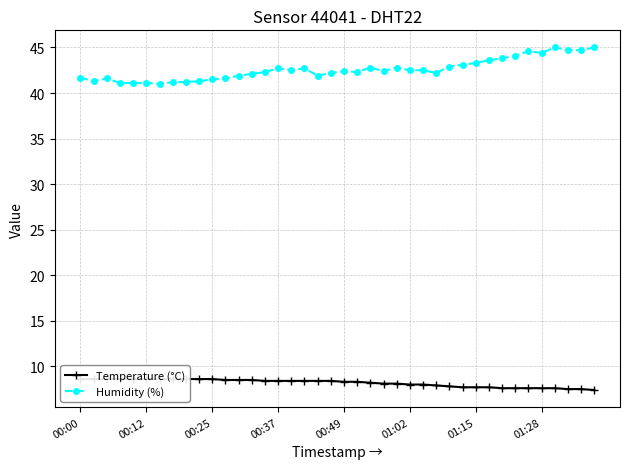

True or false: Temperature (°C) and Humidity (%) cross at least once.

False